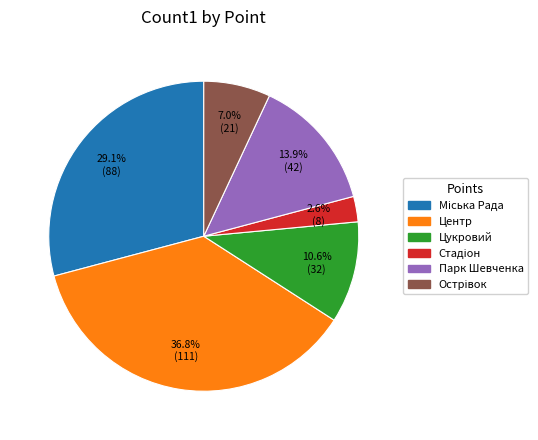

Is Парк Шевченка the majority of the pie?

No